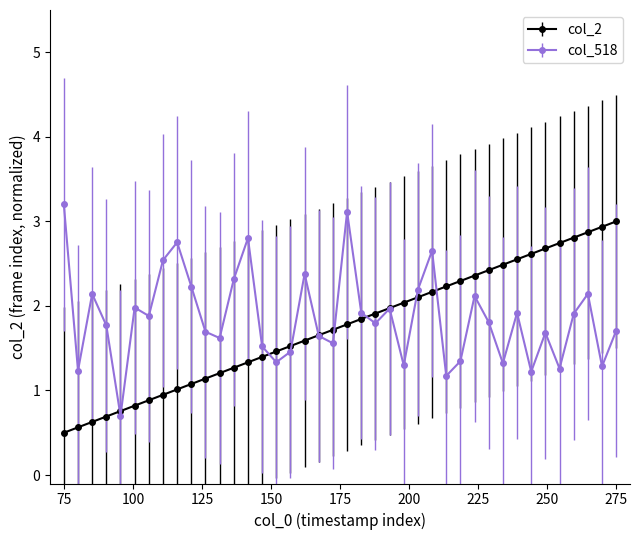

What is the minimum value shown in the chart?

0.5